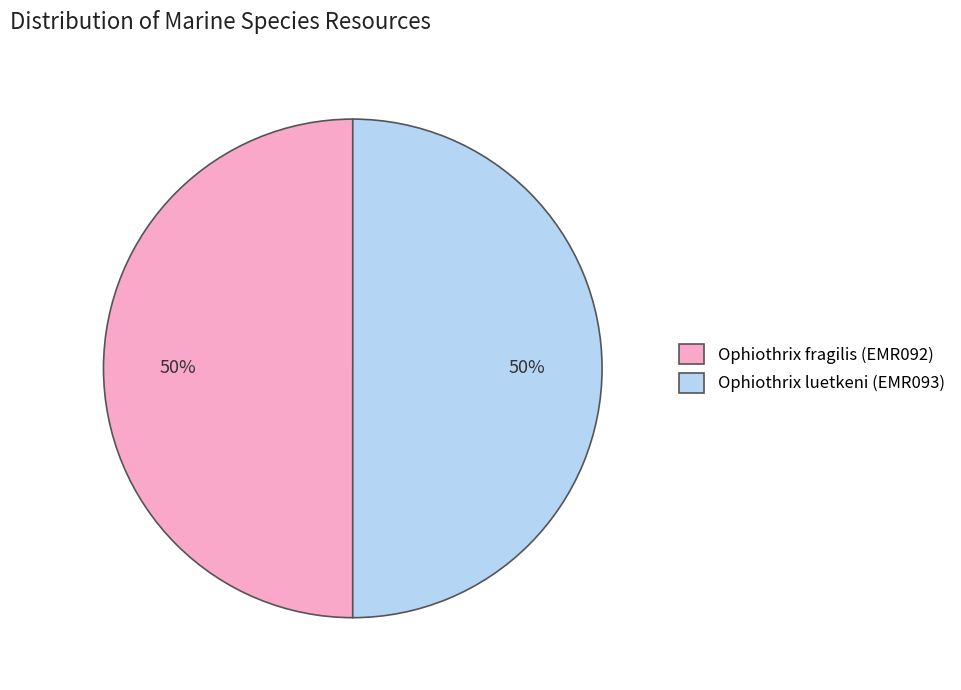

How many segments does this pie chart have?

2